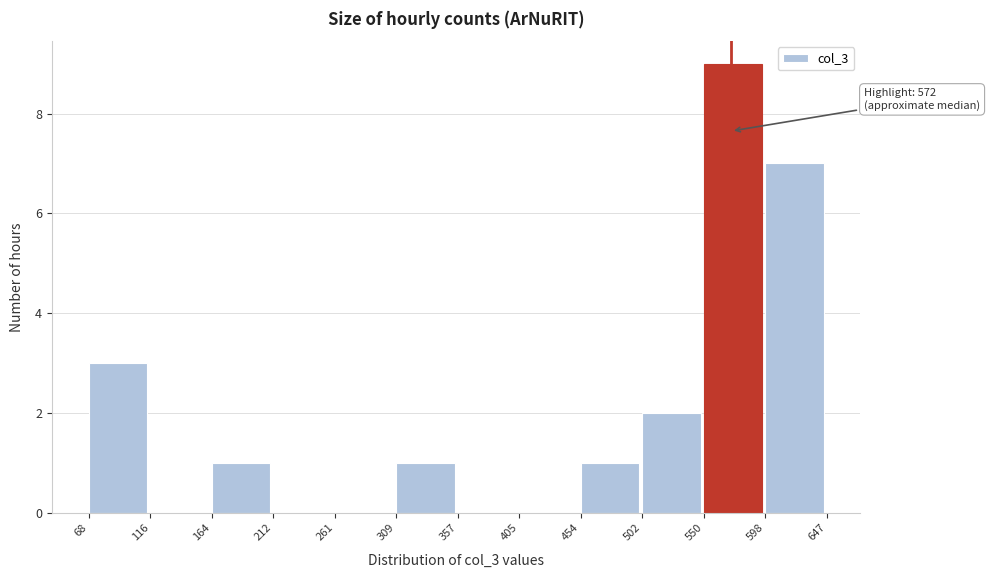

Which range on the x-axis has the tallest bar?

550 to 598